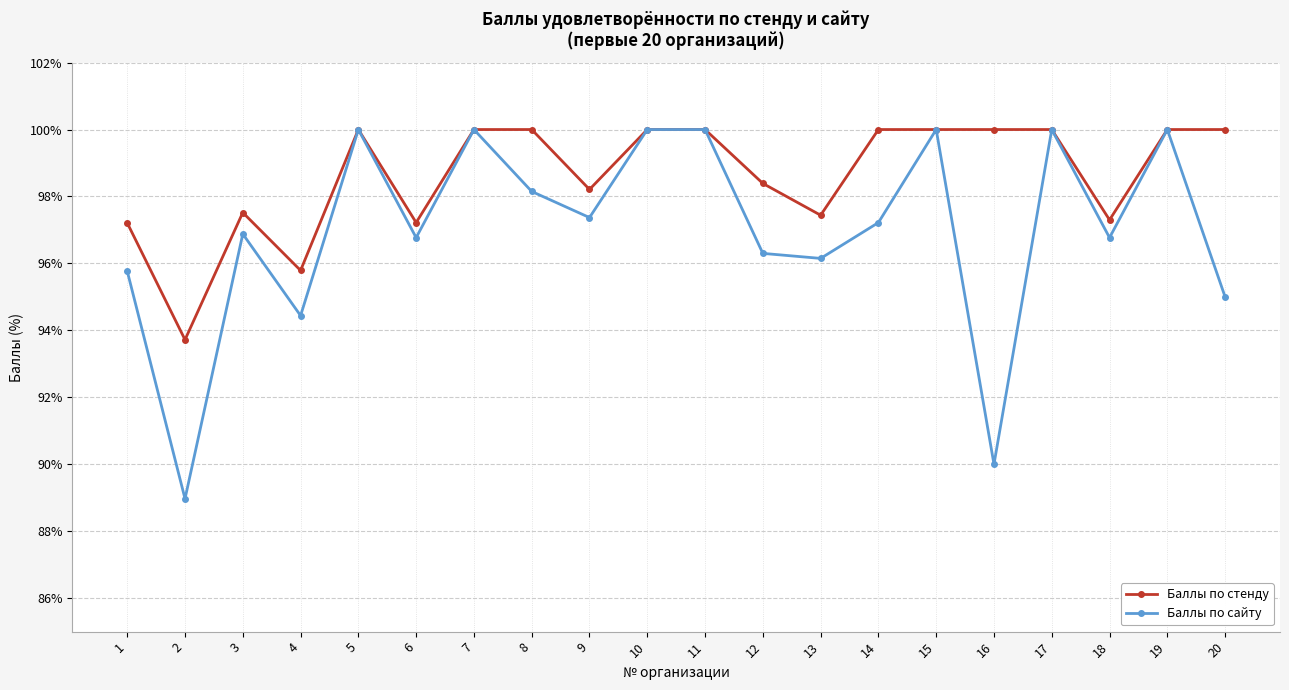

What is the value of the Баллы по стенду point at the 19th from the left?

100.0